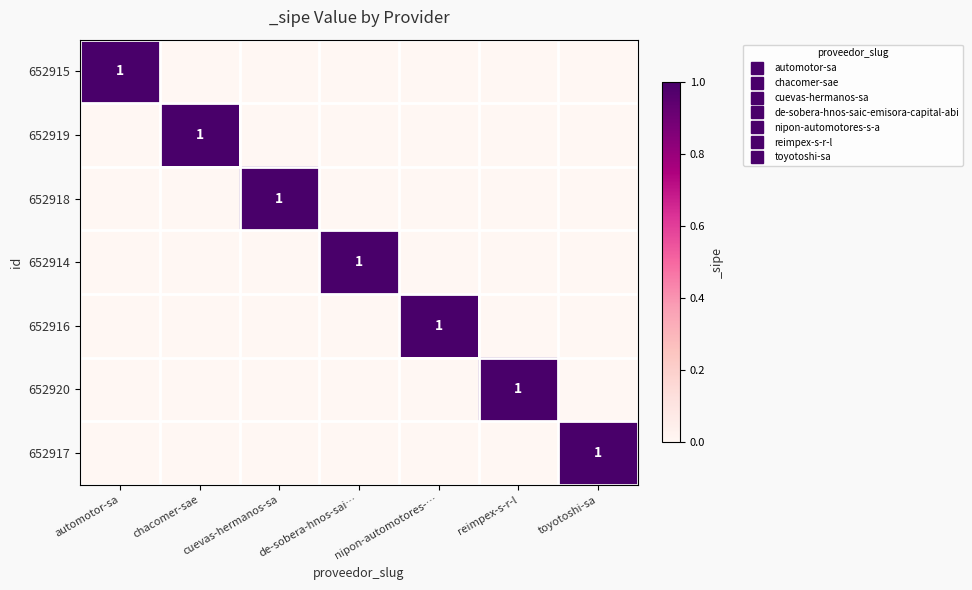

How many series are shown in this chart?

7